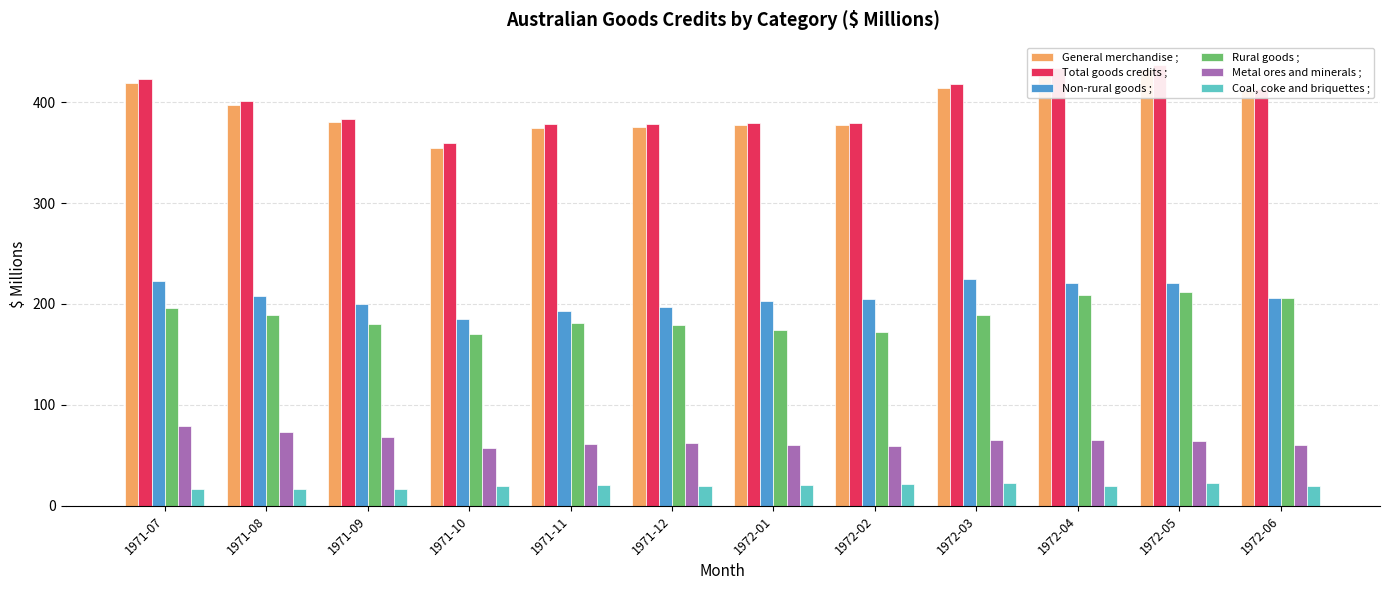

Which label corresponds to the smallest value in the chart?

1971-07